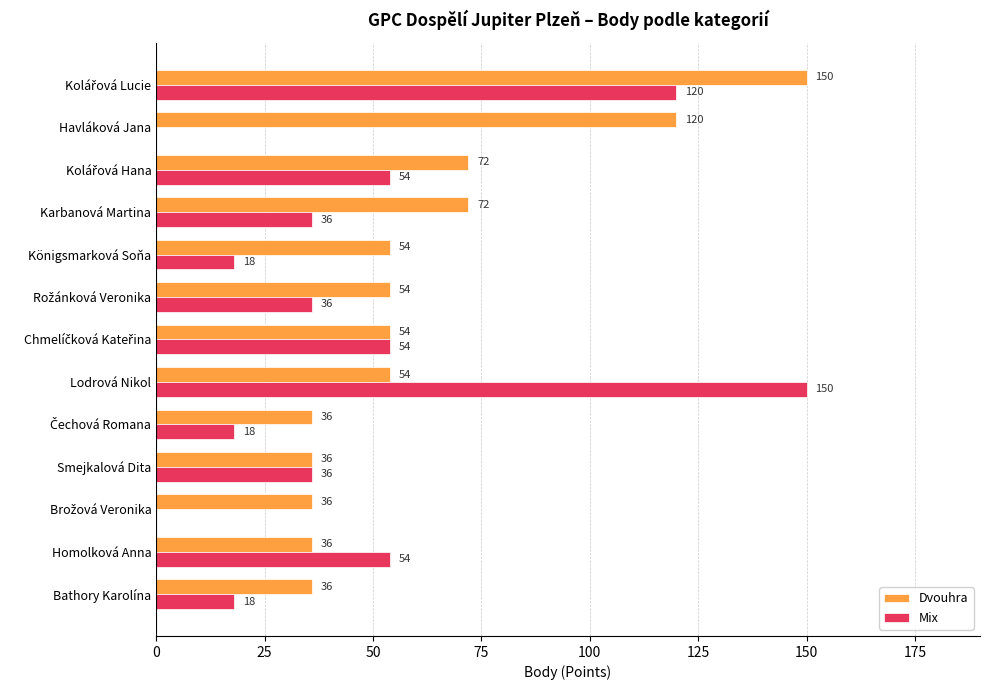

Which series has the largest total across all categories?

Dvouhra